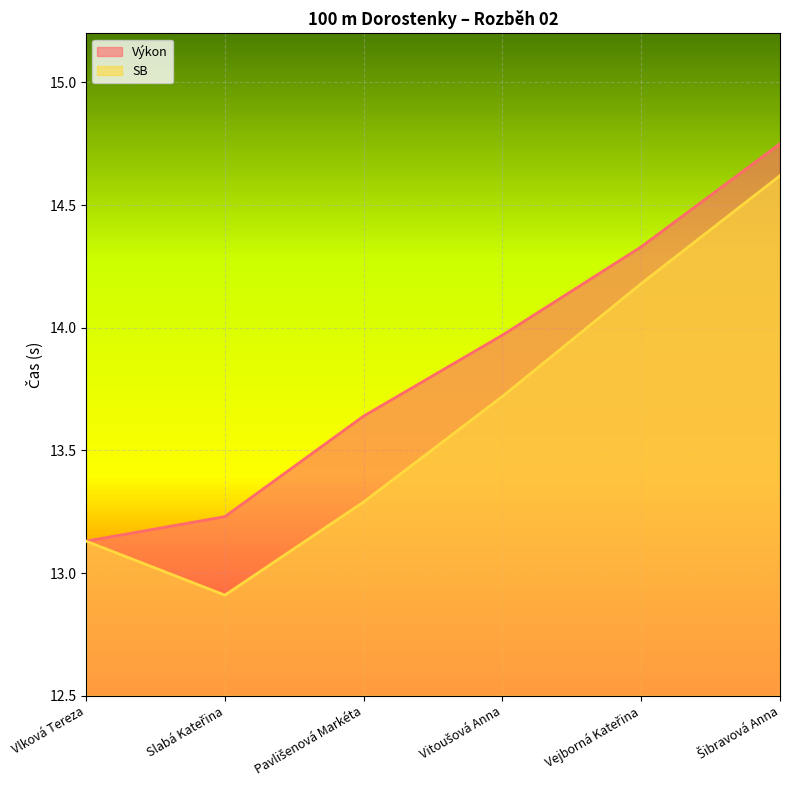

What are all the series names shown in the legend?

Výkon, SB